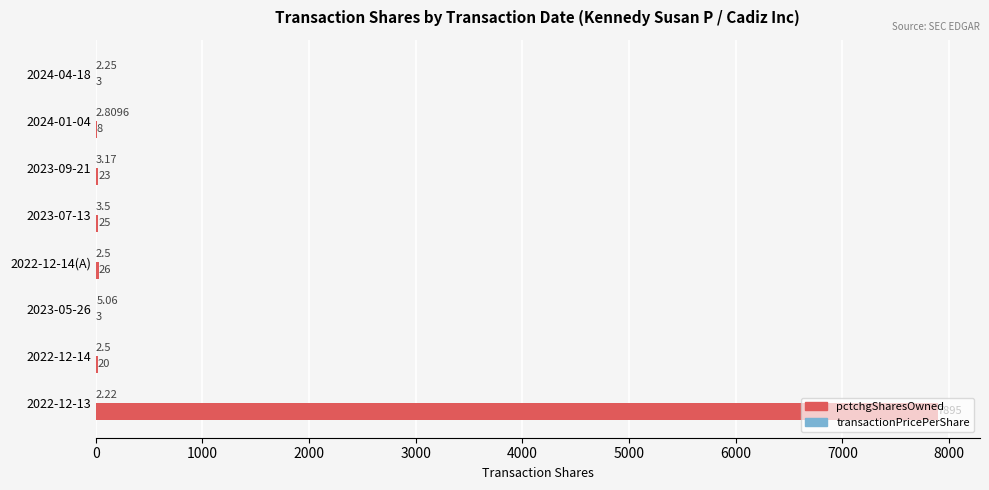

At which category is the sum across all series the highest?

2022-12-13